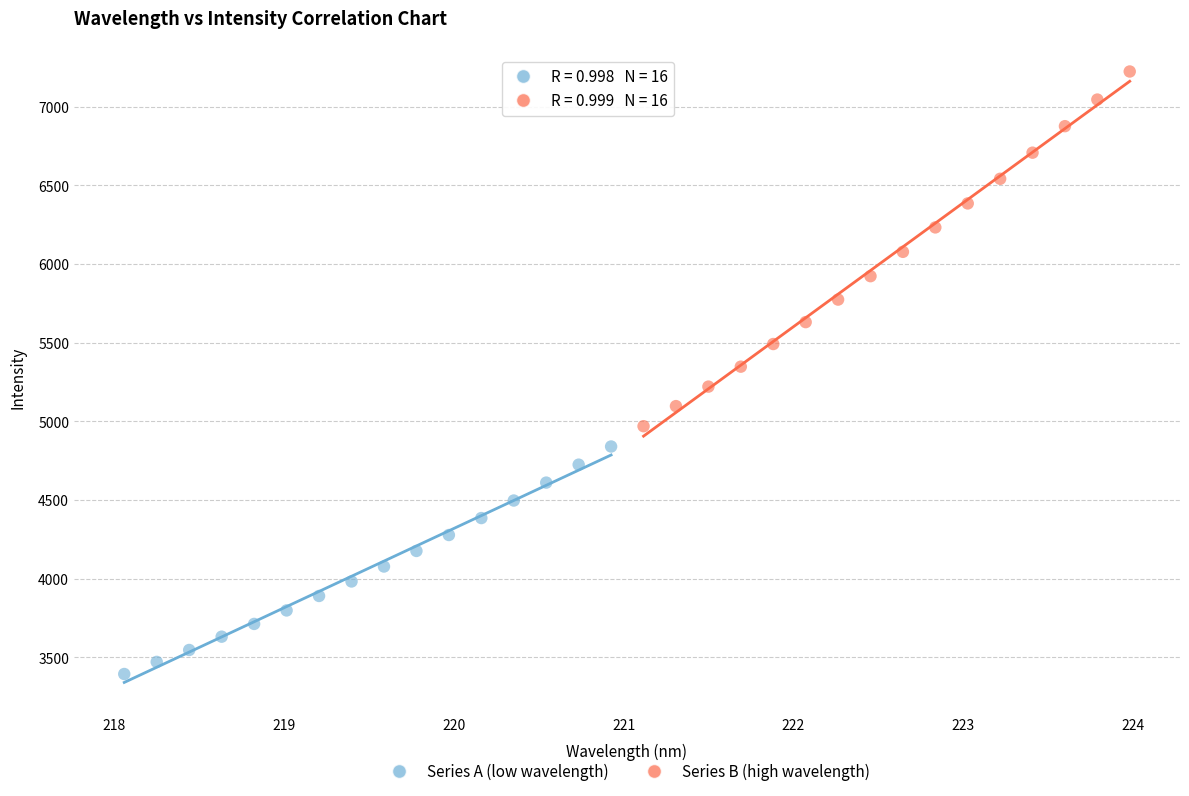

Which series reaches the maximum Y coordinate?

Series B (high wavelength)